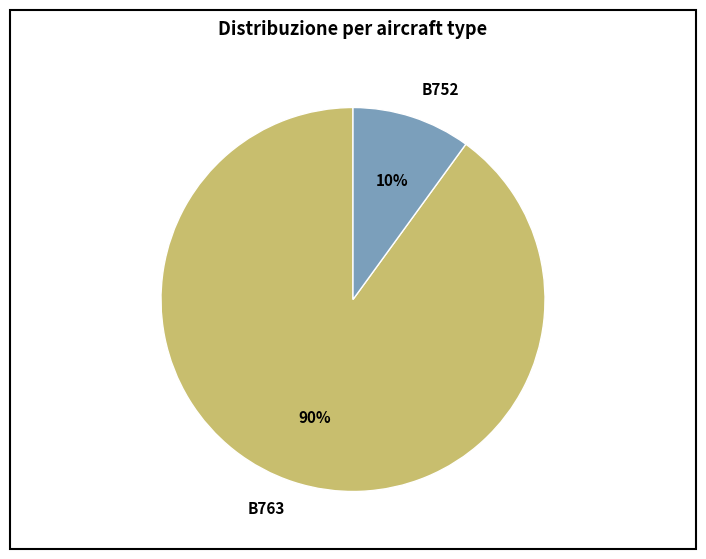

Rank the categories by value from lowest to highest.

B752, B763